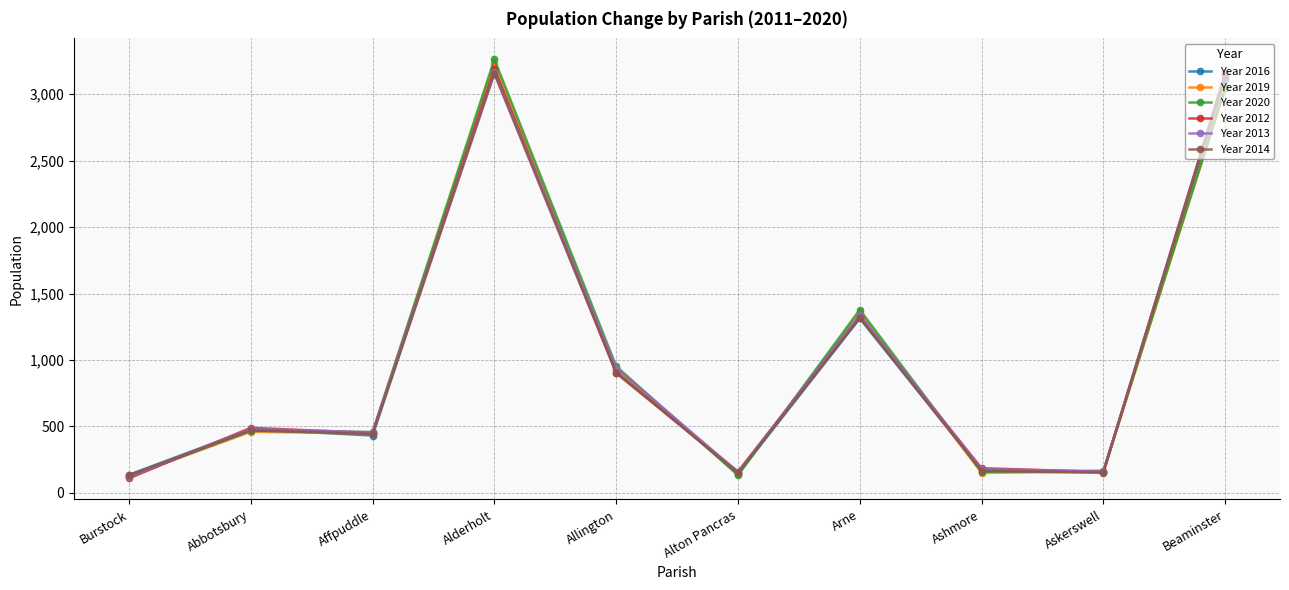

Where is Year 2014 nearest to the value 1645?

Arne